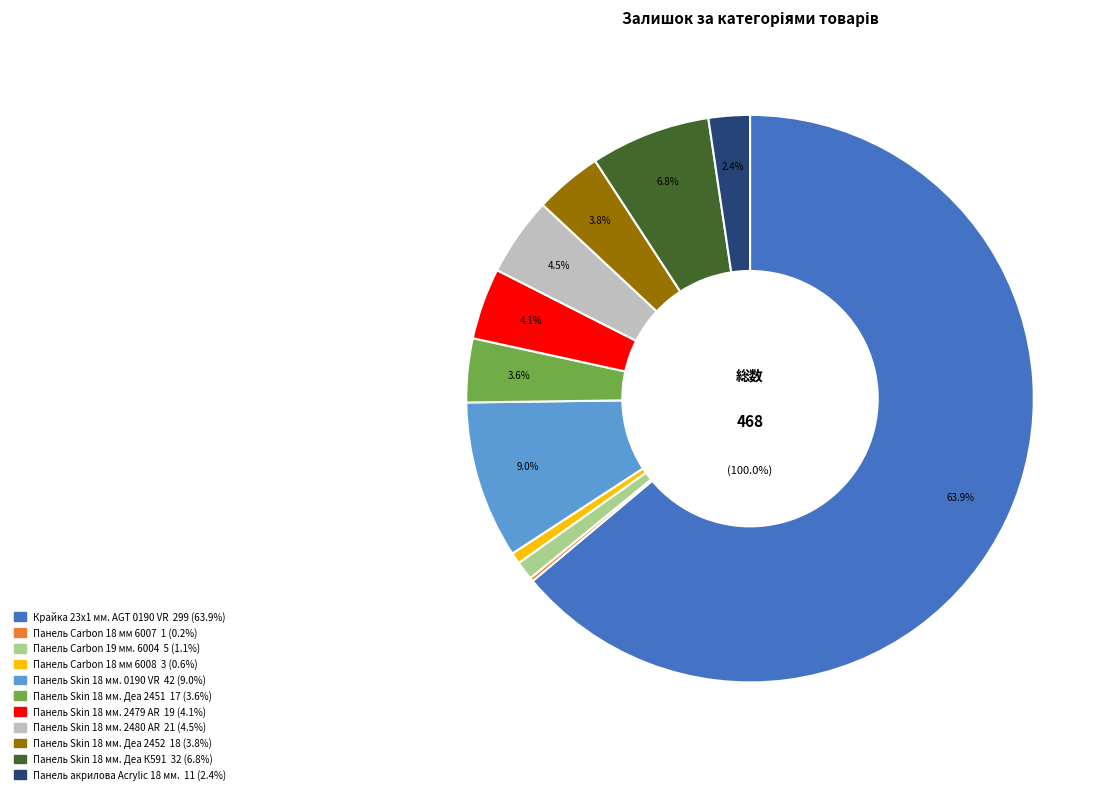

How many slices are in this pie chart?

11